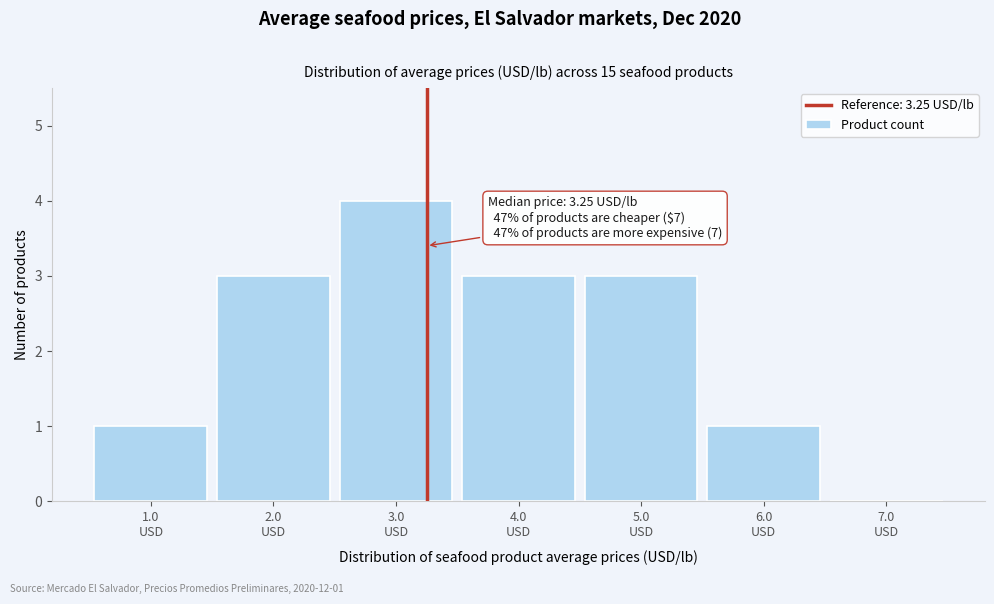

Over which range of the x-axis is the bar tallest?

2.5 to 3.5